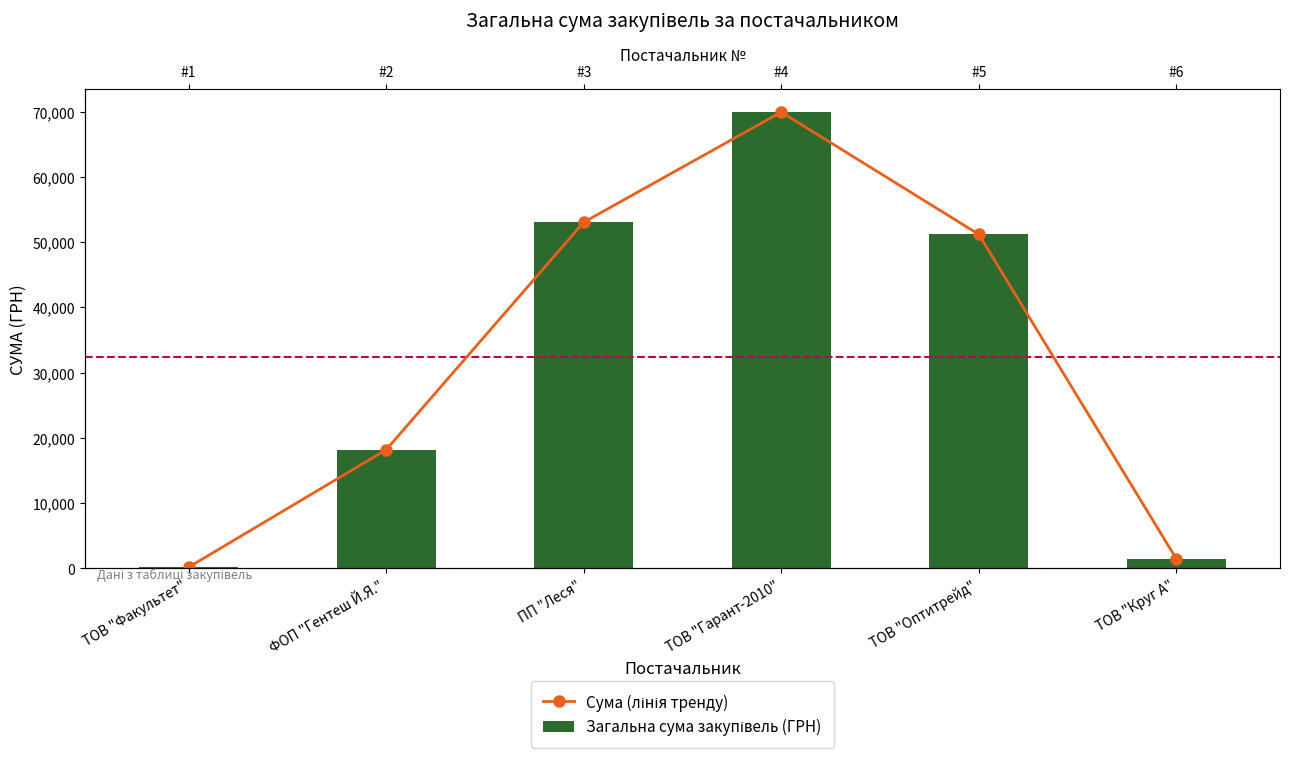

The value of Загальна сума закупівель (ГРН) at ПП "Леся" is 53053.2. True or false?

True